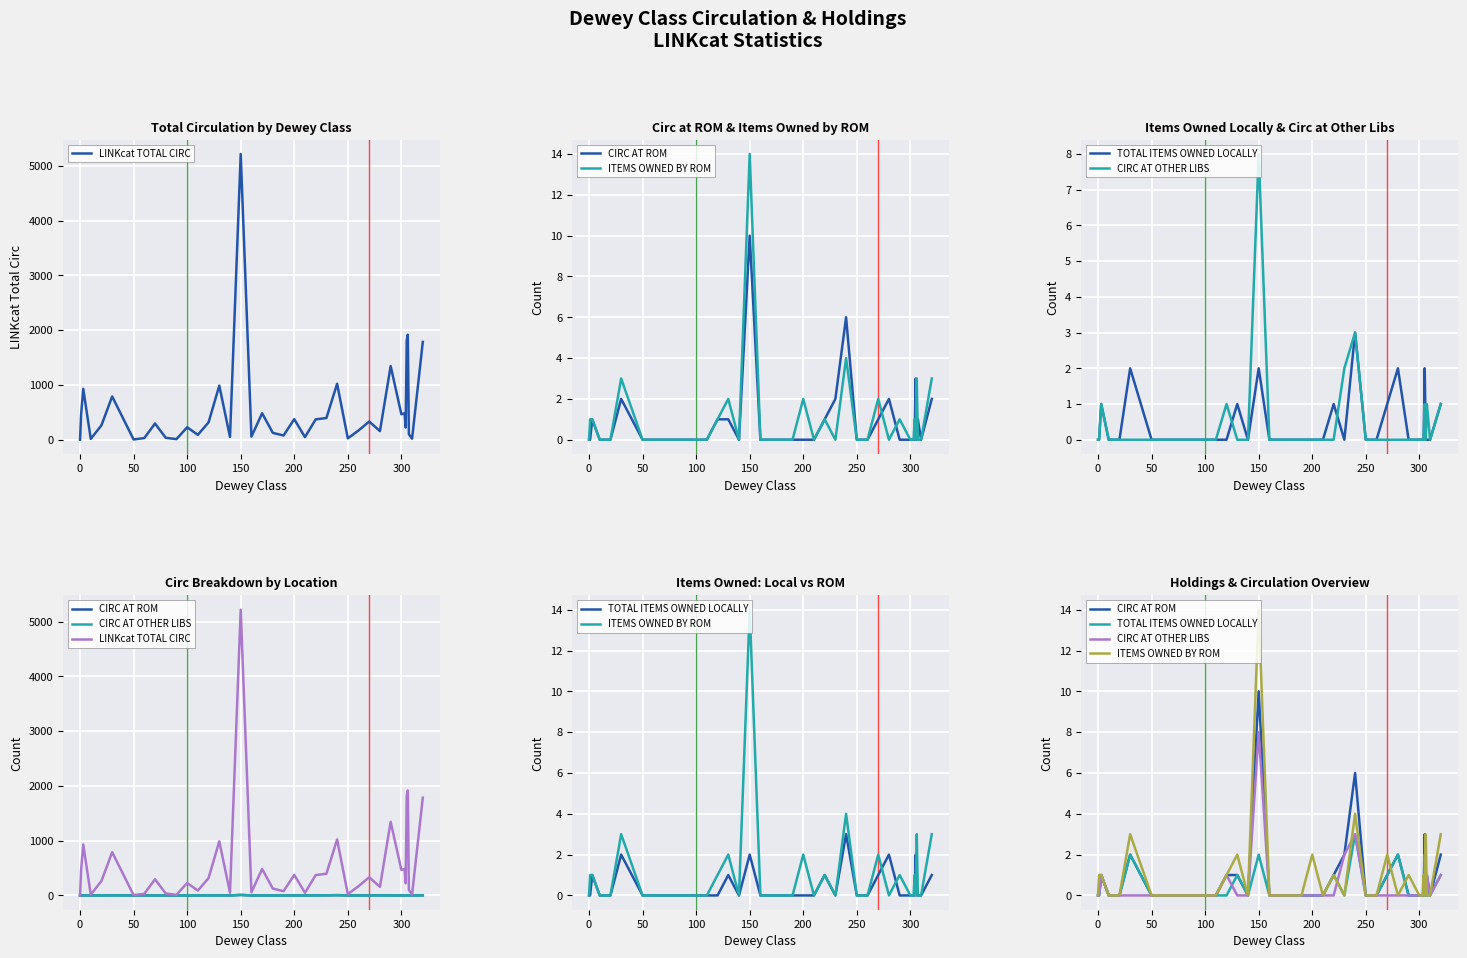

At how many categories does at least one series exceed 641?

9